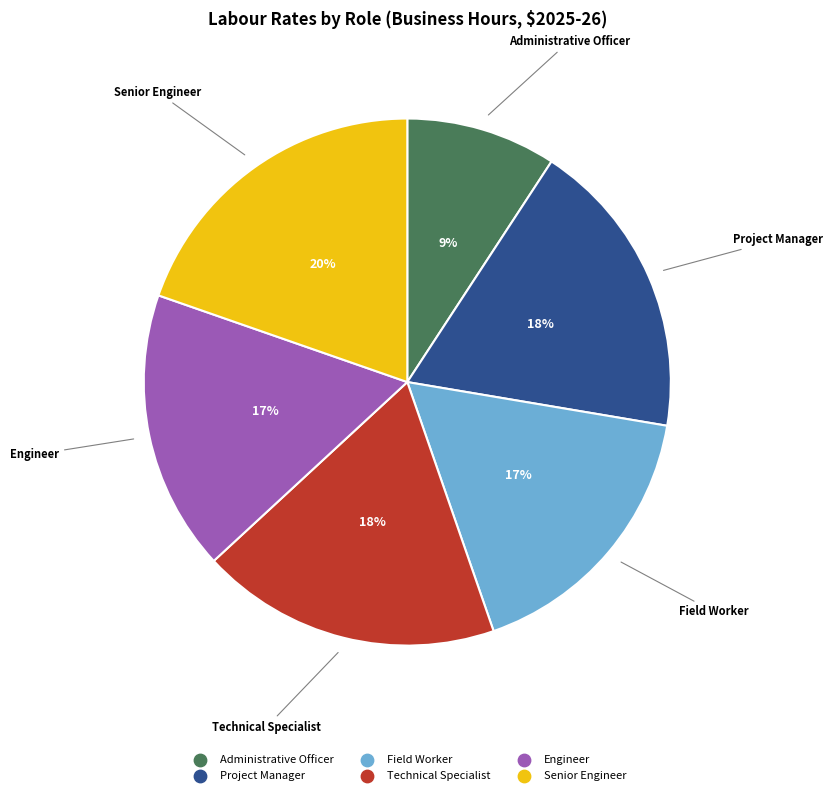

How many slices are in this pie chart?

6